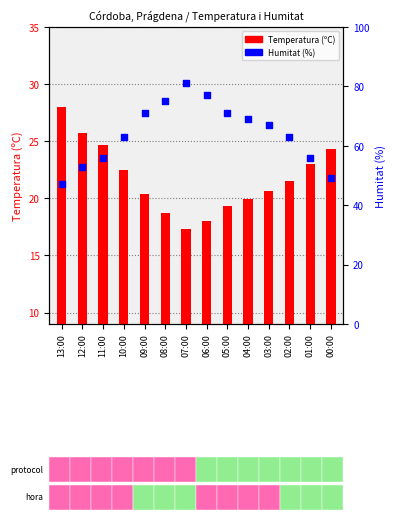

Which series reaches the minimum Y coordinate?

Temperatura (C)